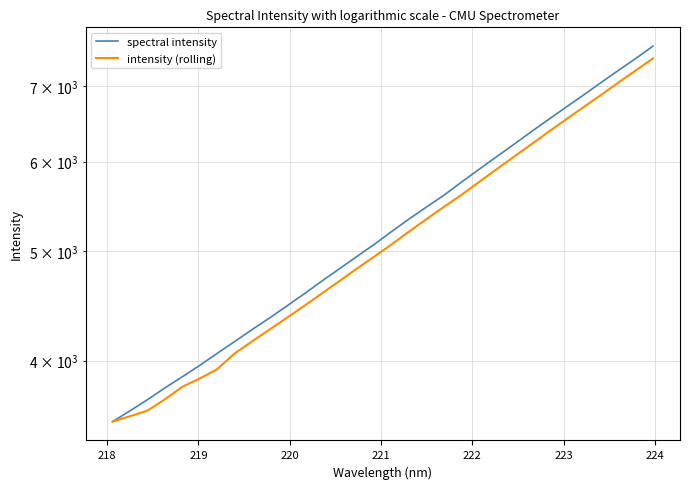

True or false: intensity (rolling) and spectral intensity intersect in this chart.

False